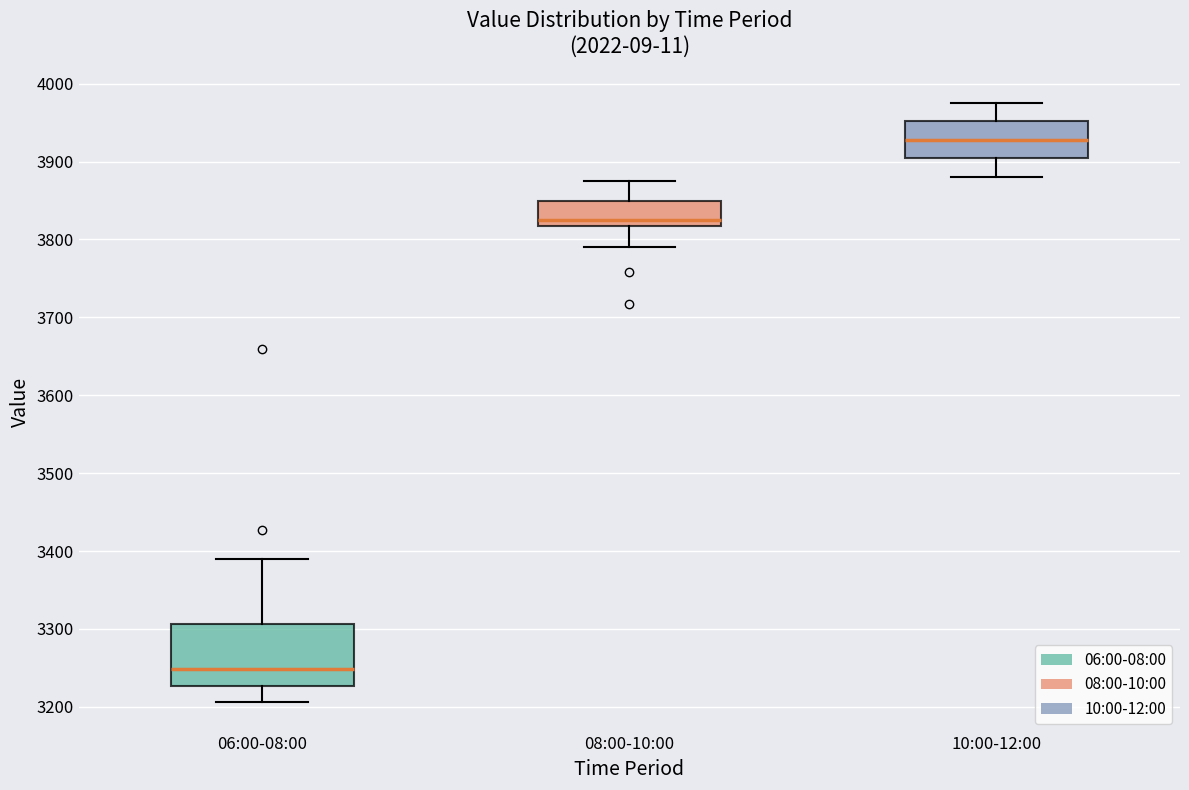

Which box's median line is the lowest?

06:00-08:00